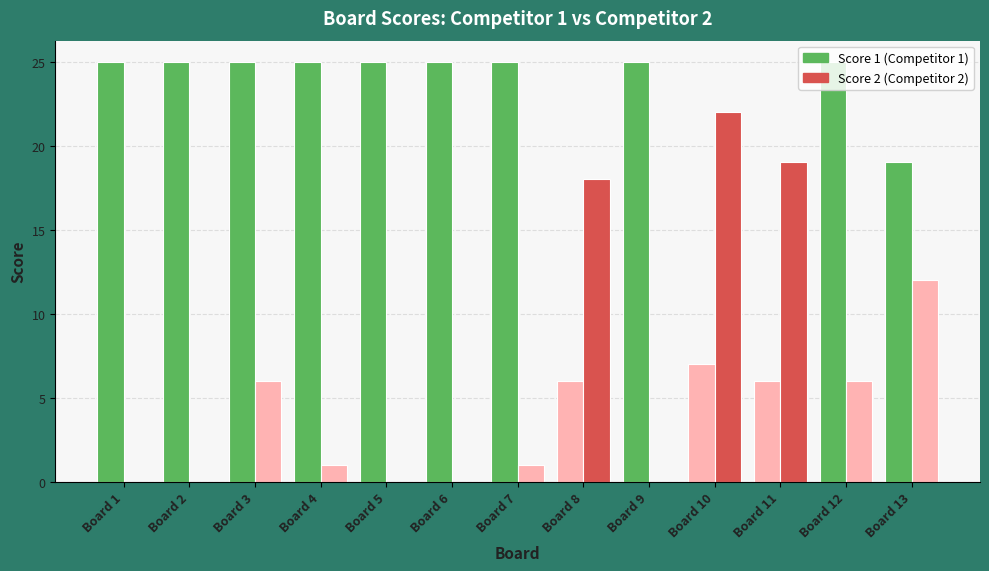

How many groups of bars are there?

13